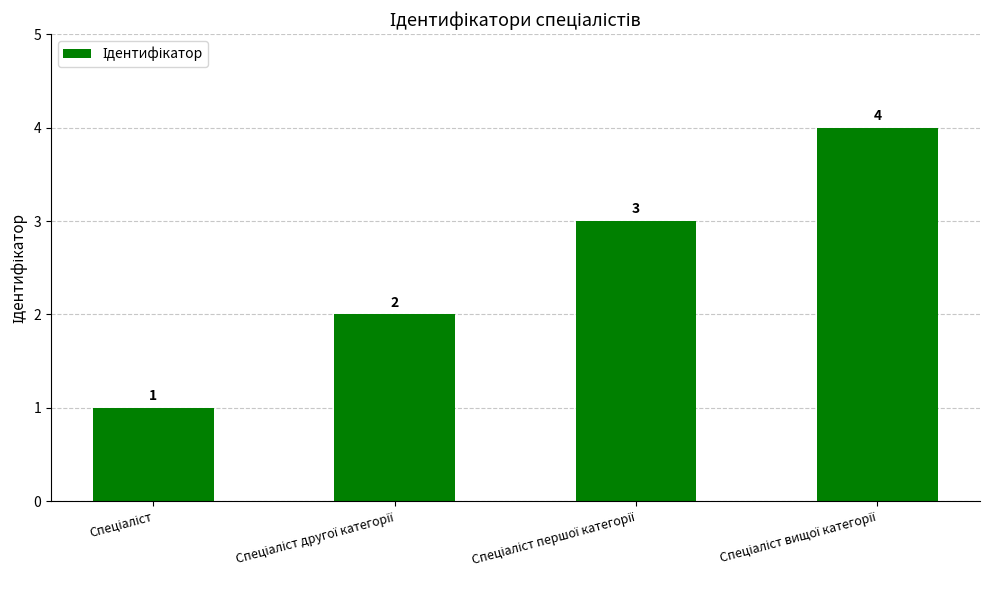

What is the difference between the maximum and minimum values?

3